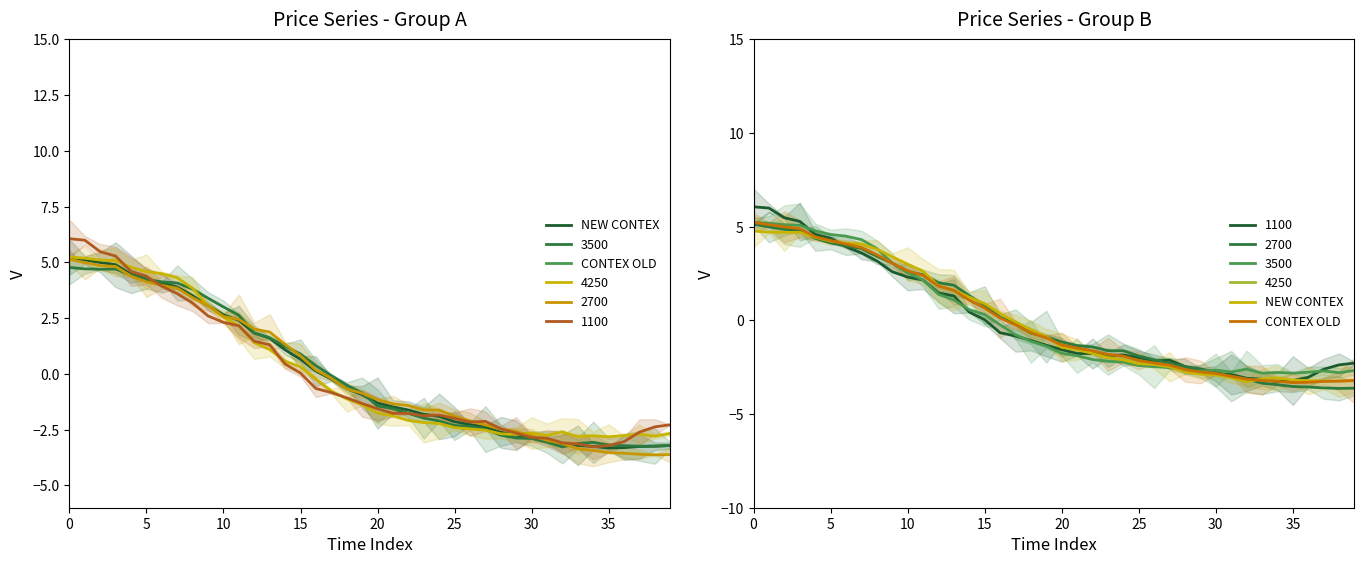

What is the difference between the maximum and minimum values in the CONTEX OLD series?

8.6